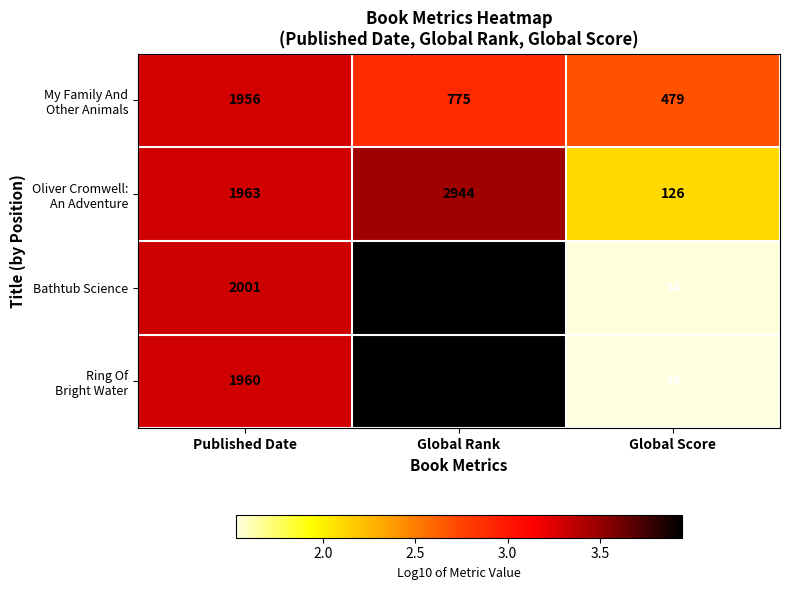

What is the spread (max minus min) of values at Global Rank?

7957